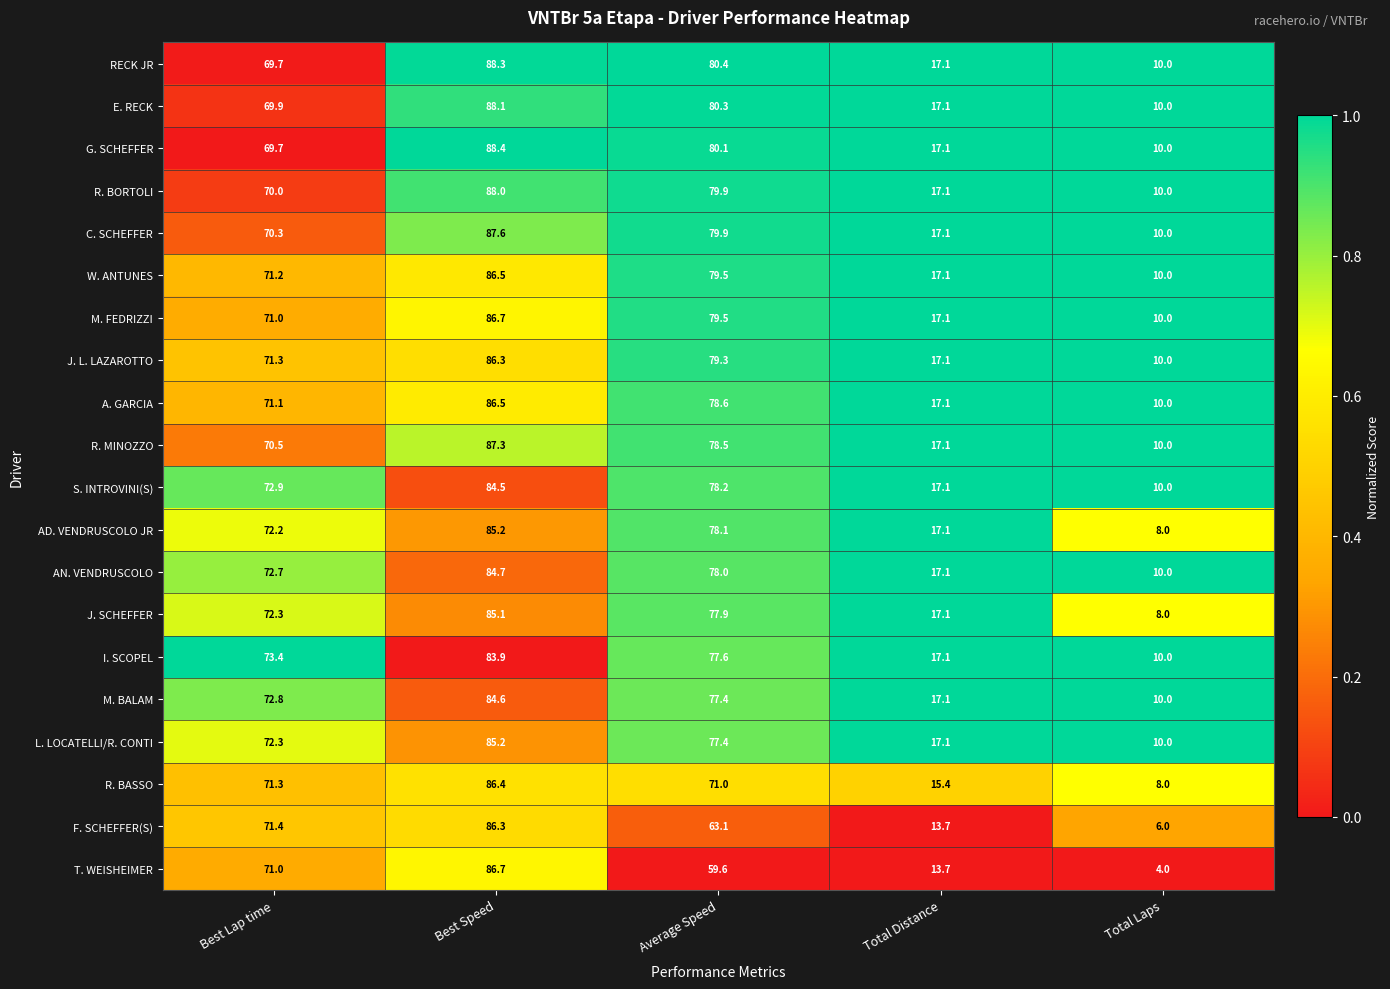

Is it true that AN. VENDRUSCOLO equals 84.7 at Best Speed?

True